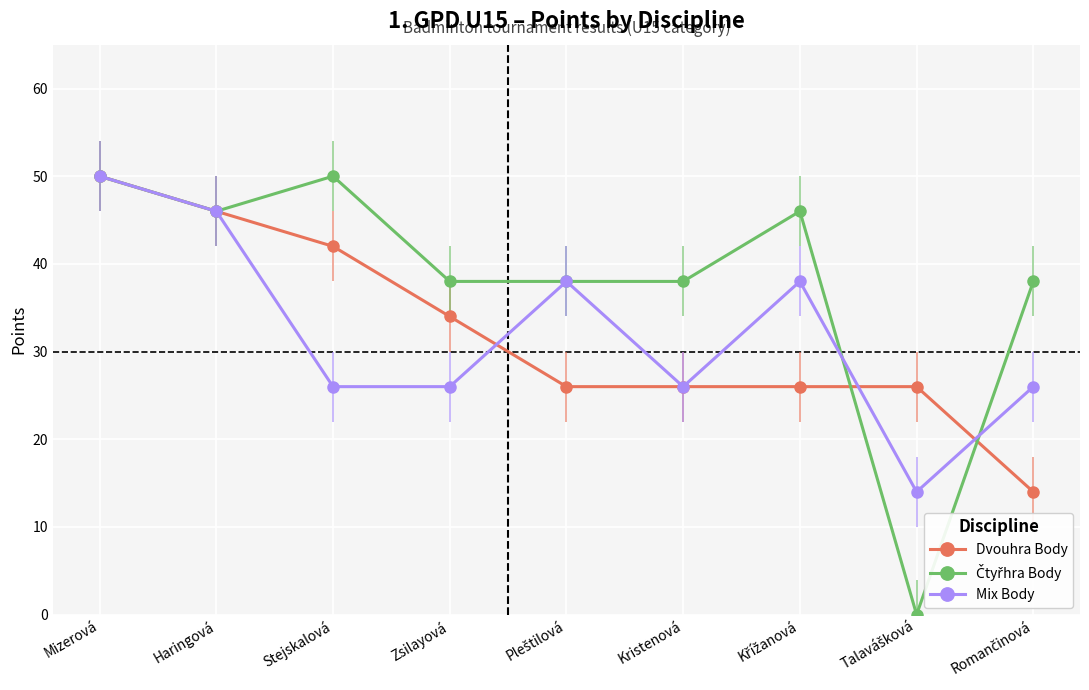

What is the minimum value for Dvouhra Body?

14